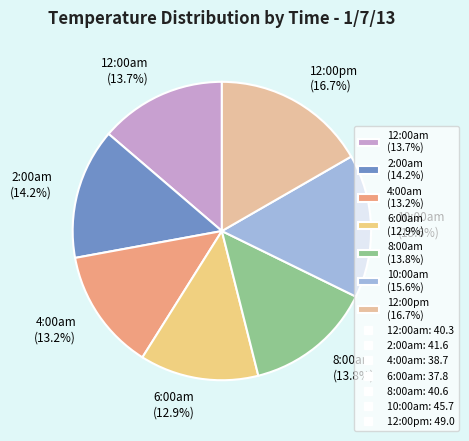

Which category has the biggest portion of the pie?

12:00pm